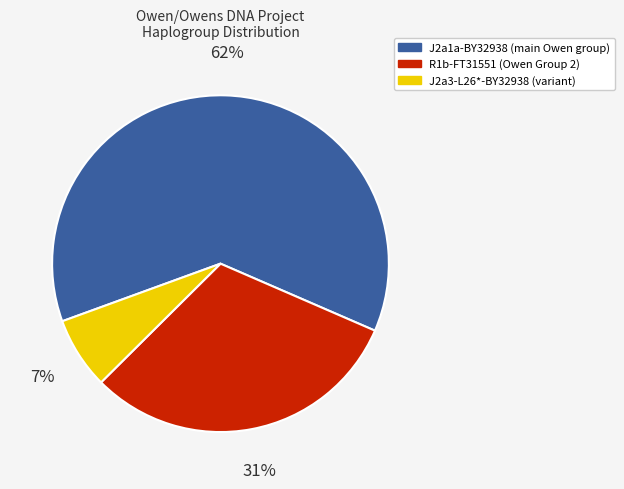

To the nearest percent, what is the combined percentage of J2a1a-BY32938 and R1b-FT31551?

93%